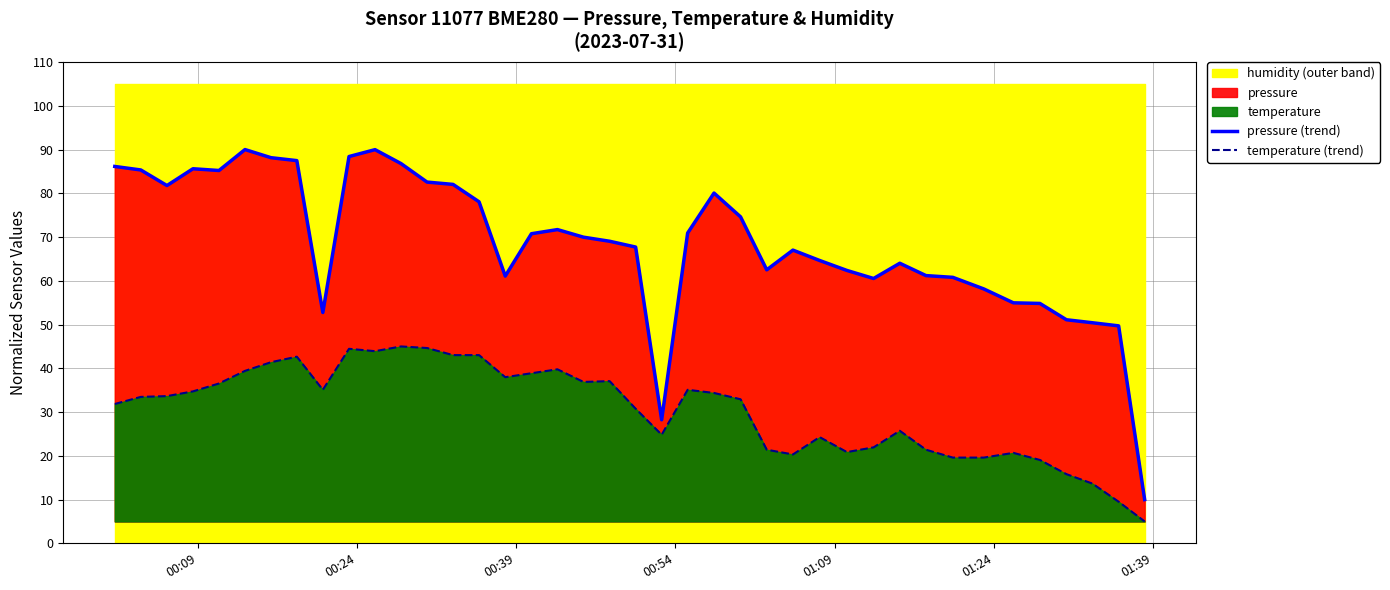

Is it true that temperature (trend) equals 12.1 at 35?

False